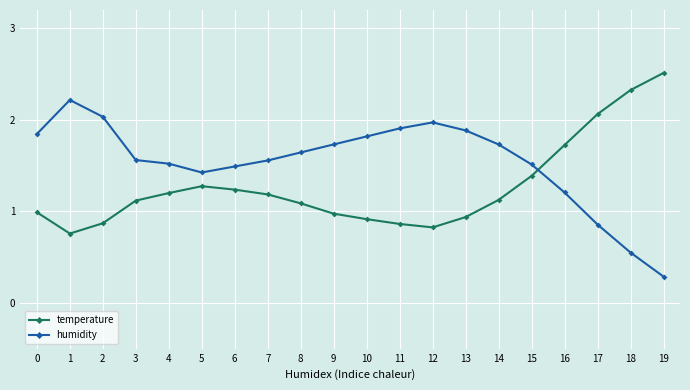

True or false: humidity has a value of 0.1 at 19.

False